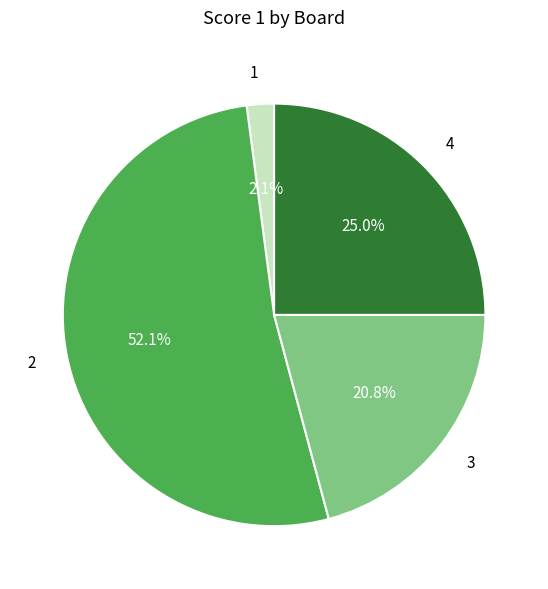

Is there a majority slice in this chart?

Yes